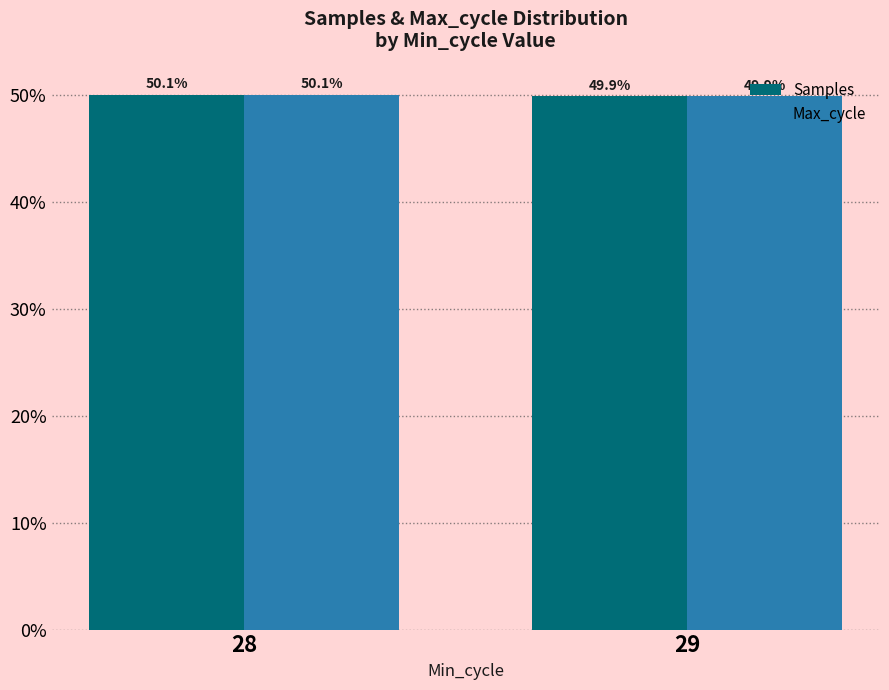

What is the difference between the maximum and minimum values in the Max_cycle series?

0.1